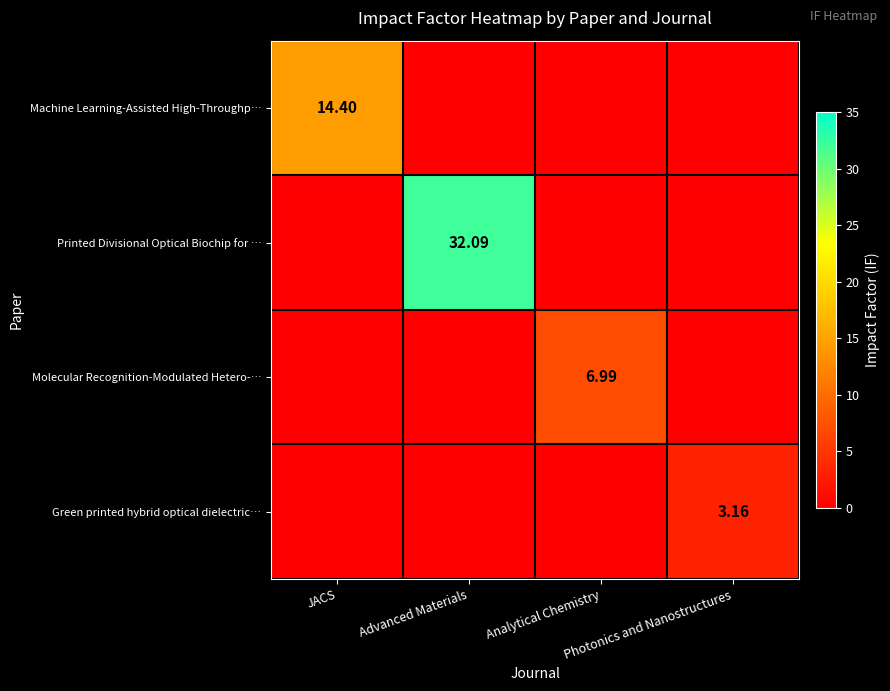

Which series has the largest total across all categories?

Printed Divisional Optical Biochip for …